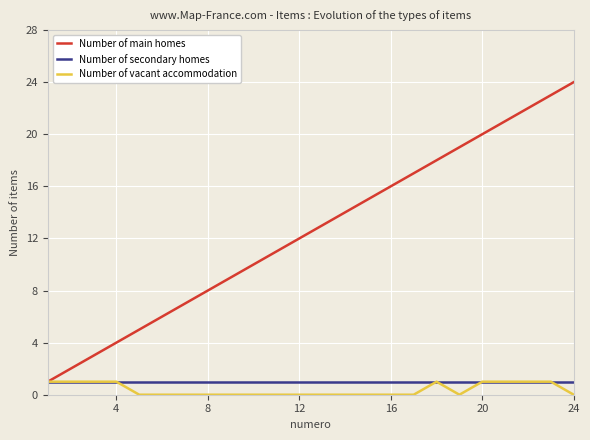

What is the greatest value displayed?

24